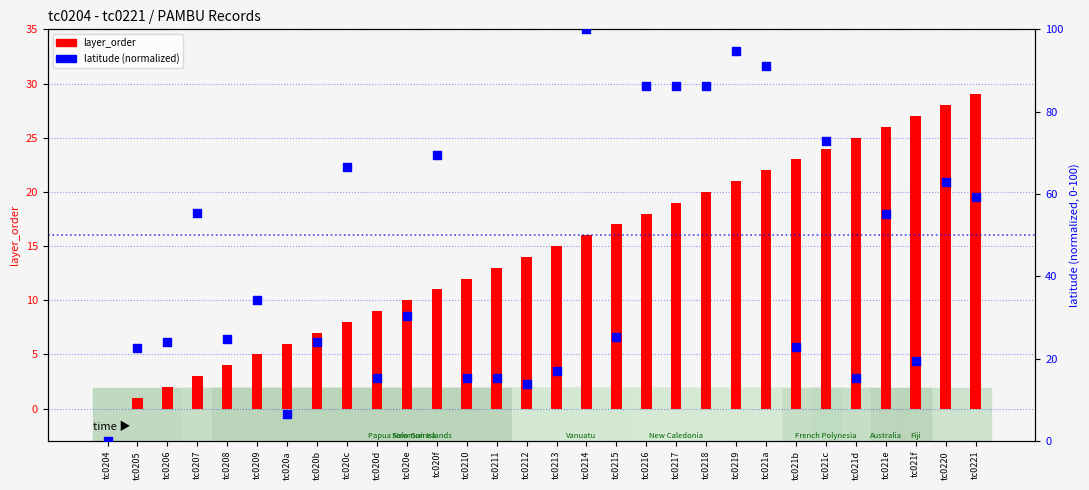

What is the total value across all series at tc020e?

40.4